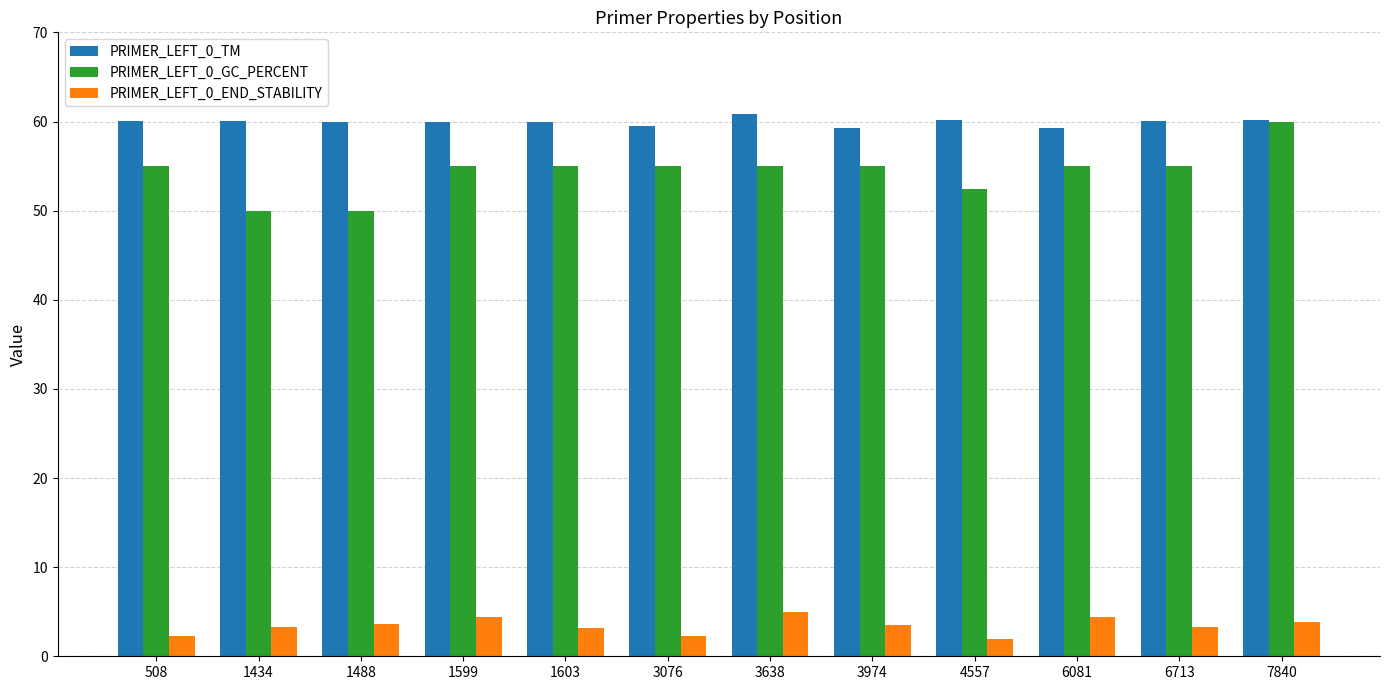

The value of PRIMER_LEFT_0_GC_PERCENT at 6081 is 55.0. True or false?

True